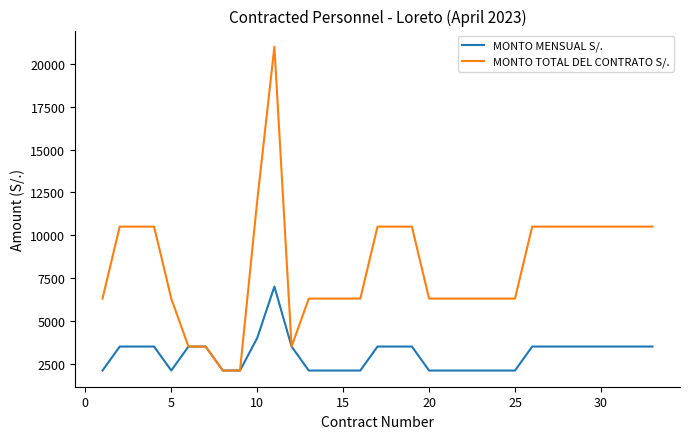

How many distinct data groups are displayed?

2